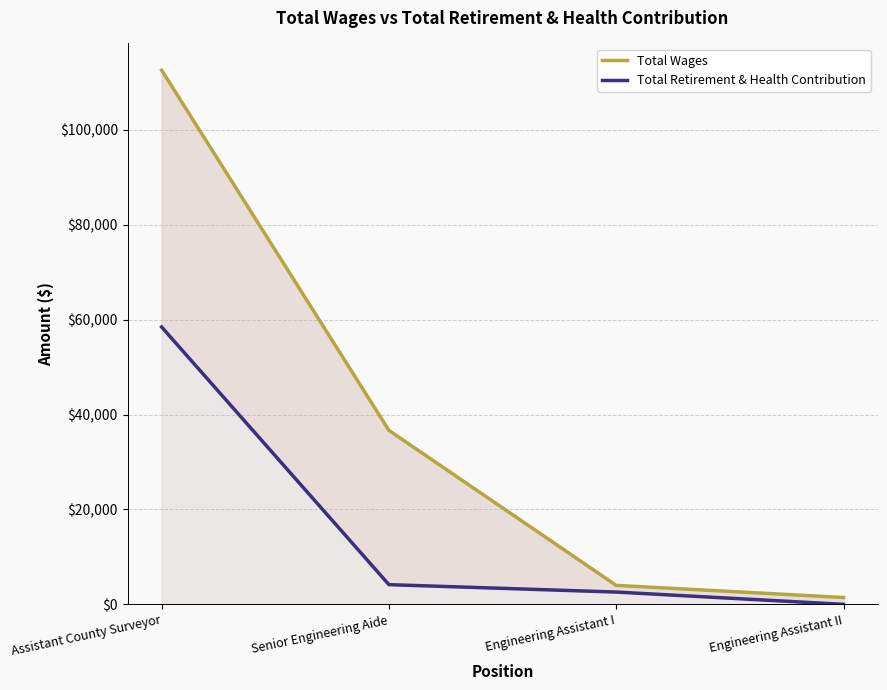

Reading left to right, list all the values displayed in this chart.

Total Wages: Assistant County Surveyor=112593	Senior Engineering Aide=36669	Engineering Assistant I=4000	Engineering Assistant II=1443
Total Retirement & Health Contribution: Assistant County Surveyor=58461	Senior Engineering Aide=4152	Engineering Assistant I=2591	Engineering Assistant II=0